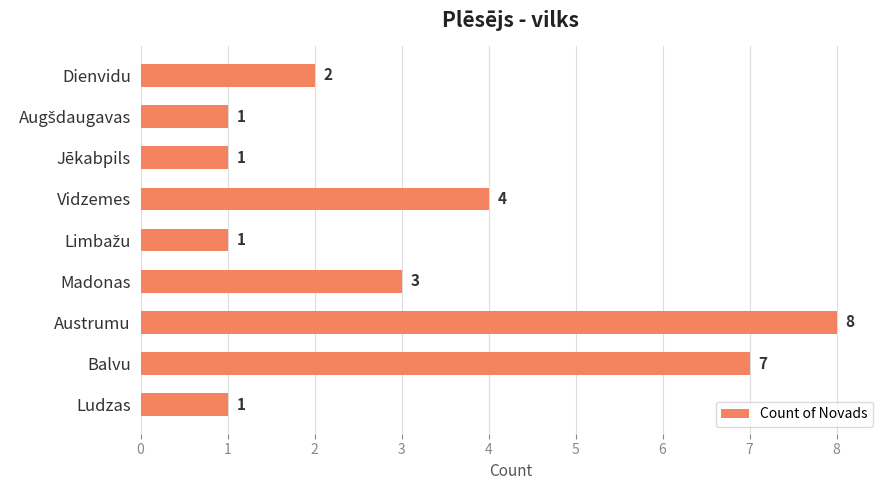

At which label is the value closest to 4?

Vidzemes